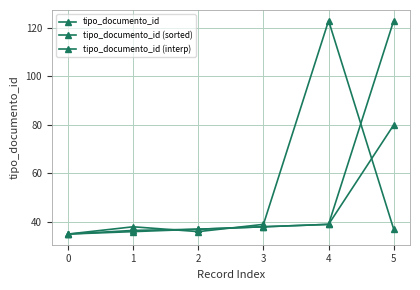

Count the number of data series in this chart.

3